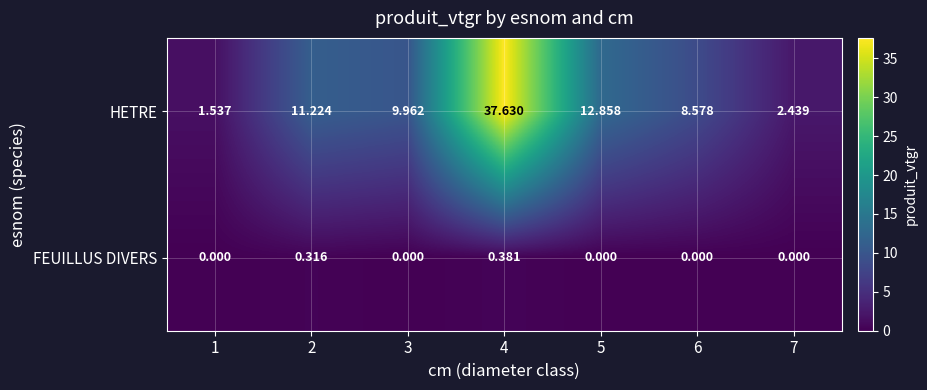

Which series has the largest total across all categories?

HETRE